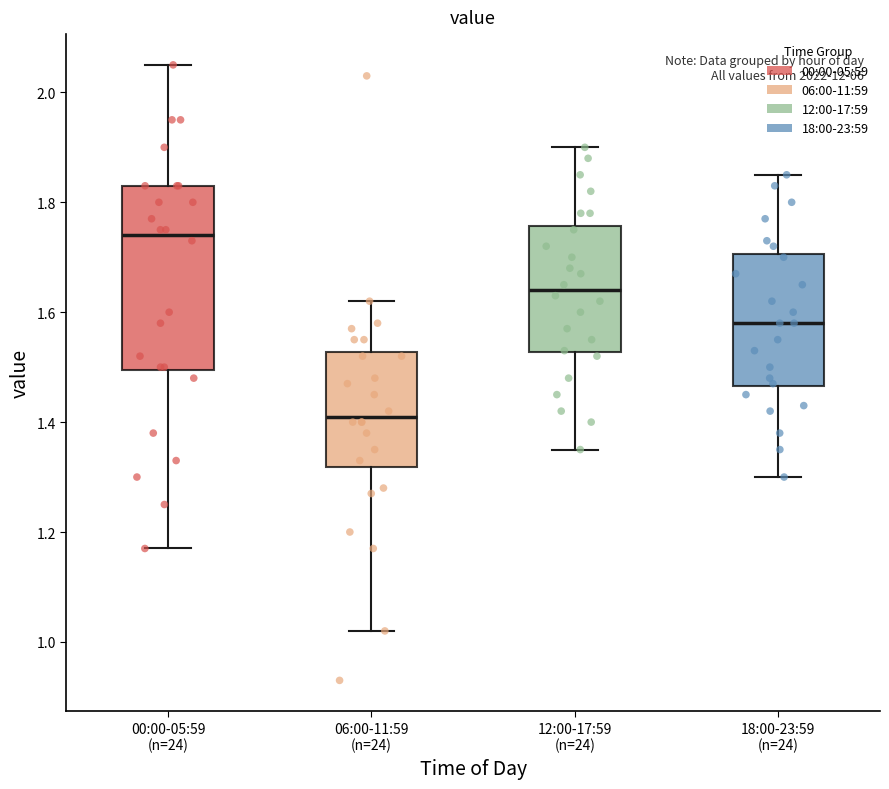

Which box is the tallest, from its lower edge to its upper edge?

00:00-05:59 (n=24)